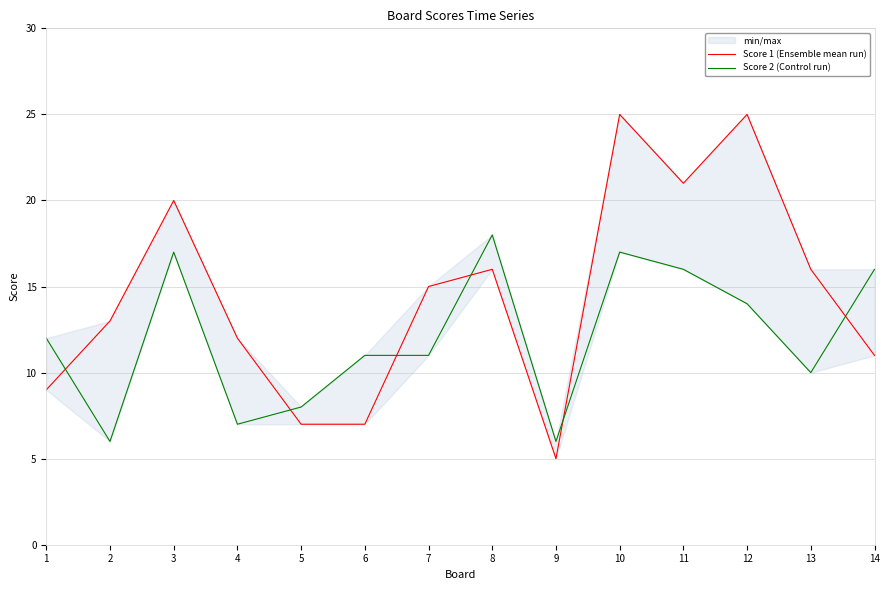

Read the Score 2 (Control run) value at 3.

17